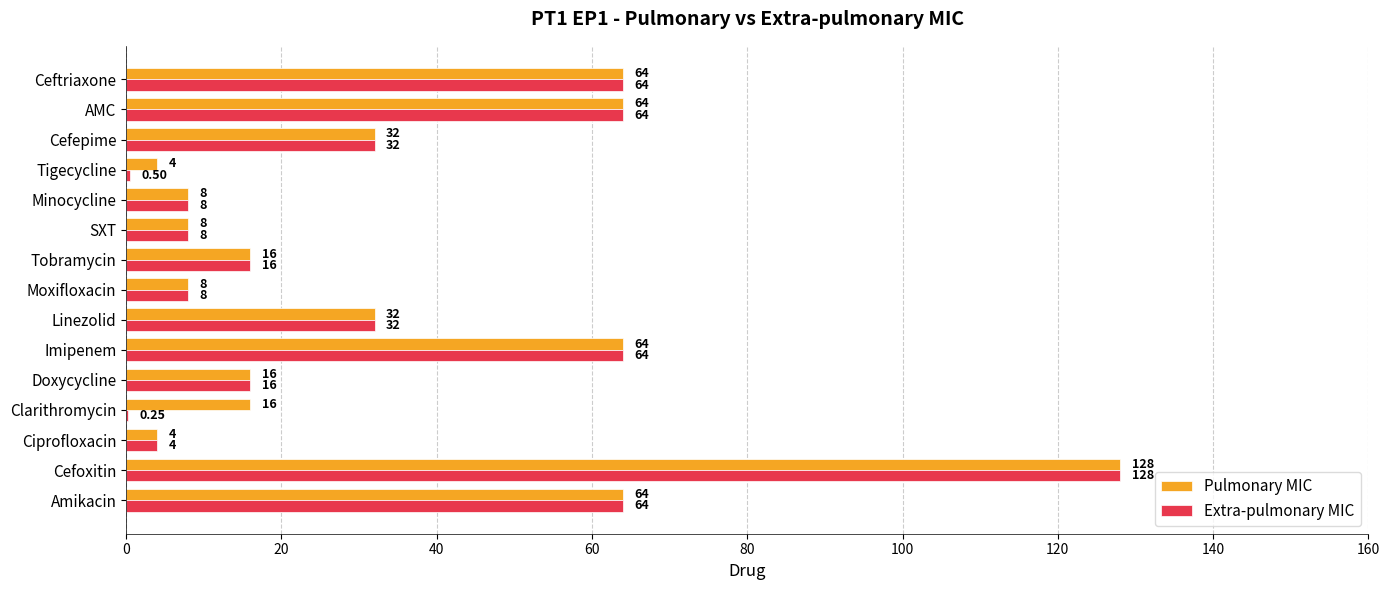

Which series changed the most between Cefoxitin and Clarithromycin?

Extra-pulmonary MIC